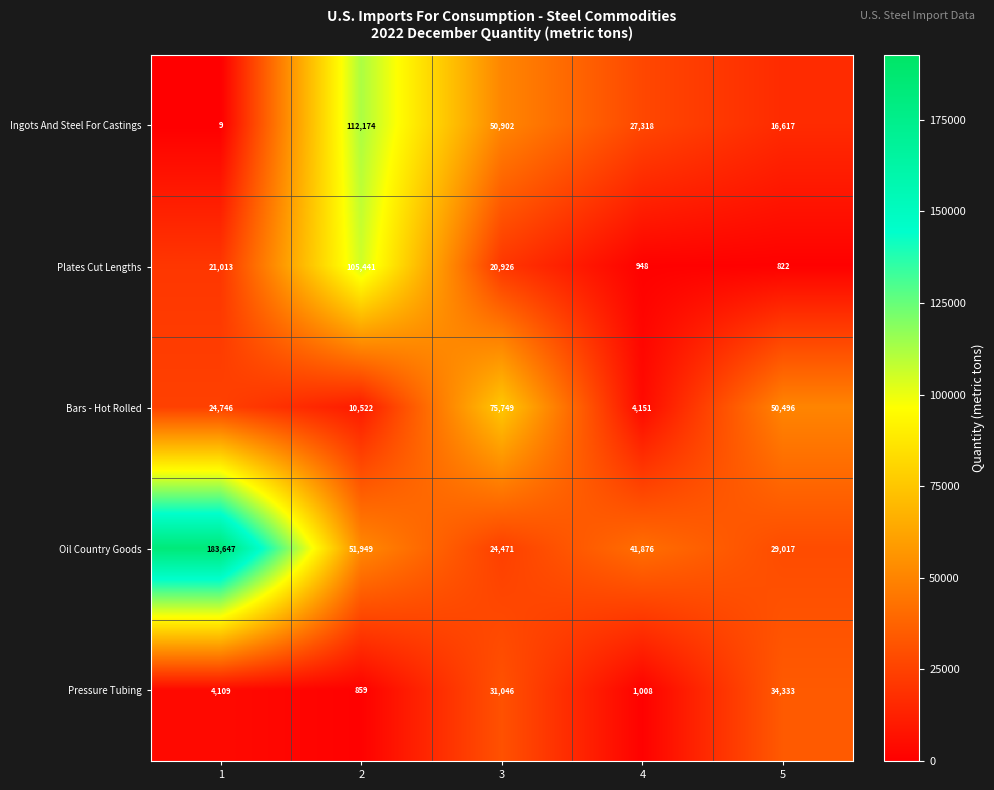

At how many categories does at least one series exceed 81748?

2